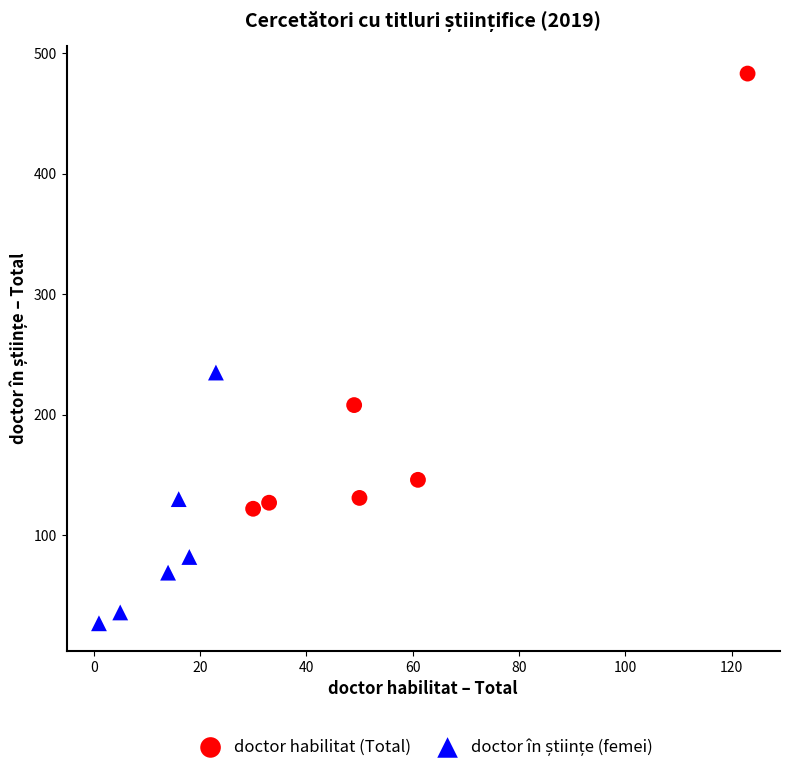

Which series has the widest spread of Y values?

doctor habilitat (Total)